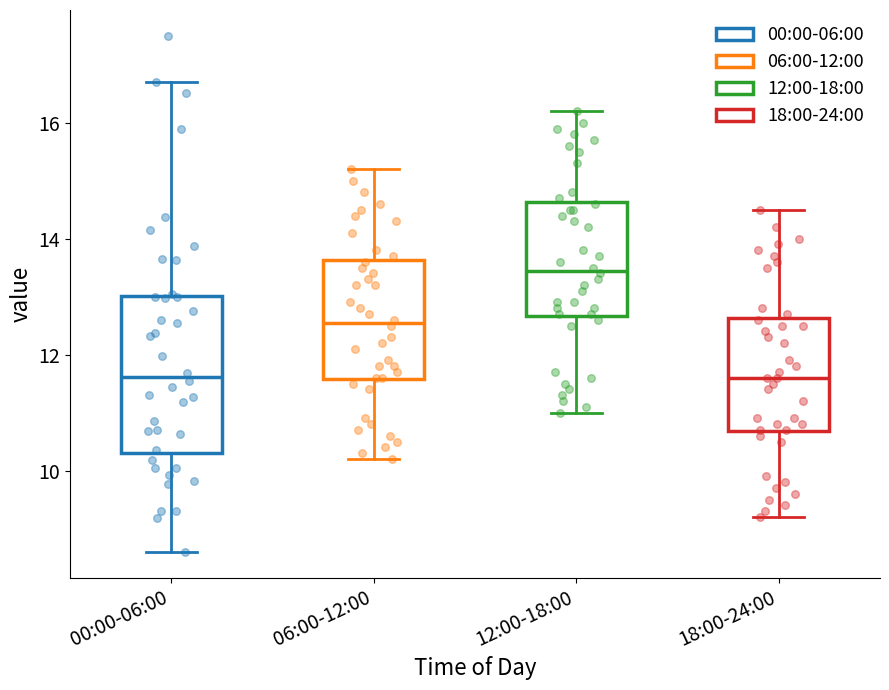

Which box's median line is the highest?

12:00-18:00